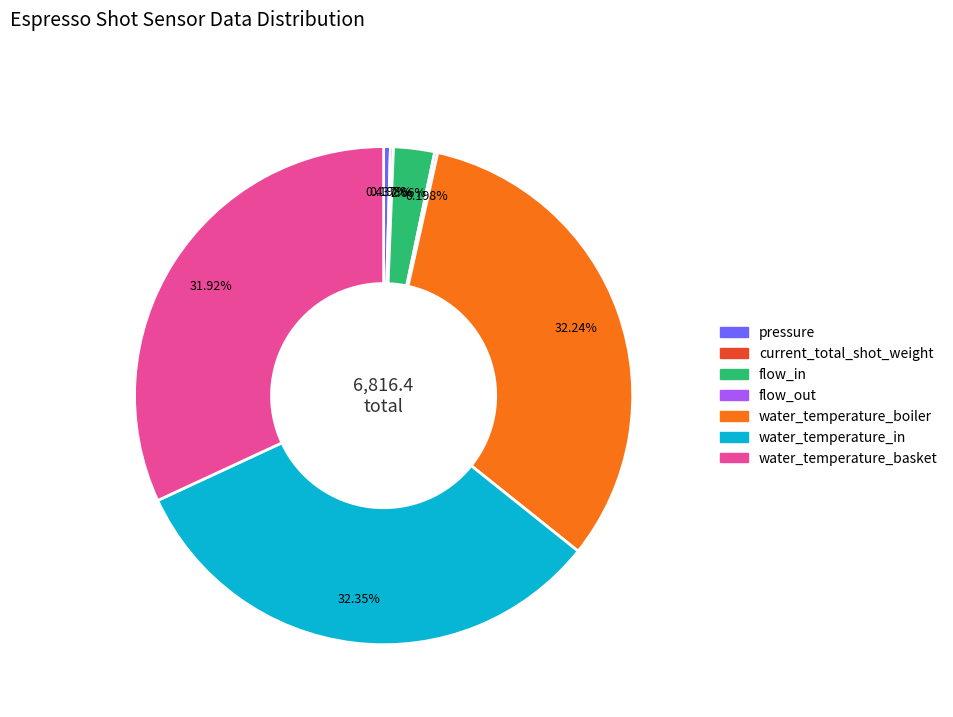

Between flow_in and pressure, which is larger?

flow_in